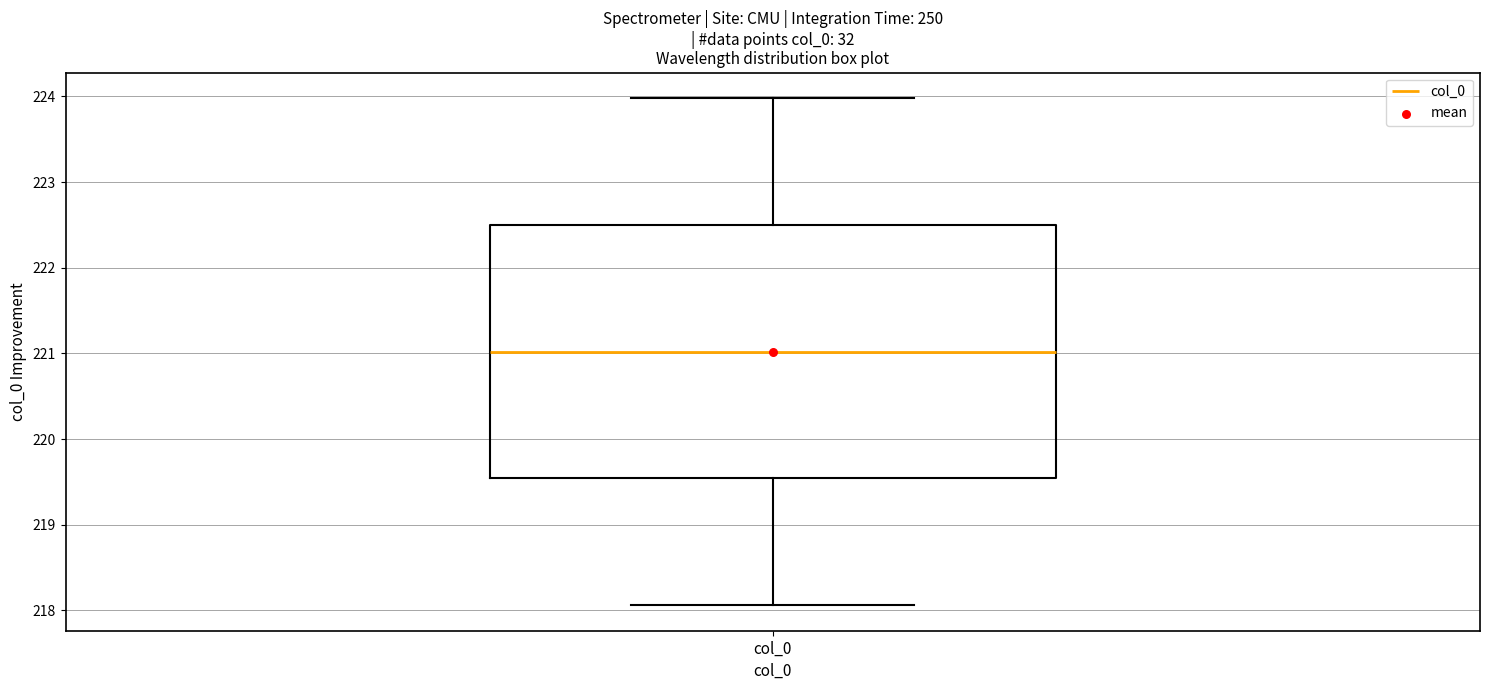

Transcribe this box plot: give where the median line is, the range the box spans, and where the two whiskers end, as read against the y-axis. The values are not printed on the chart, so give them approximately, as read against the axis.

median 221.0, box 219.5 to 222.5, whiskers 218.1 to 224.0